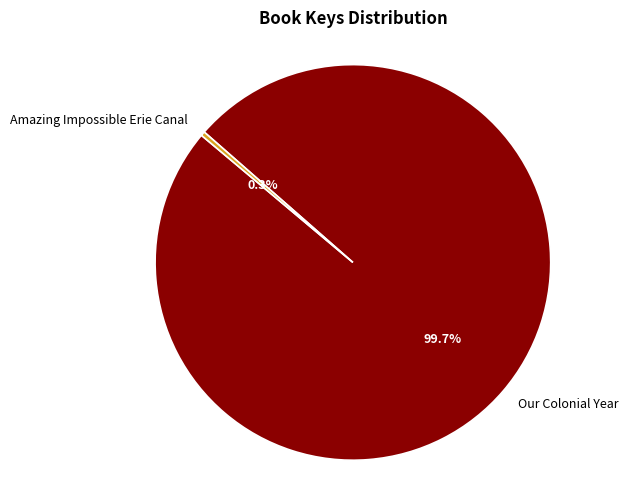

True or false: Amazing Impossible Erie Canal accounts for 14% of the total.

False